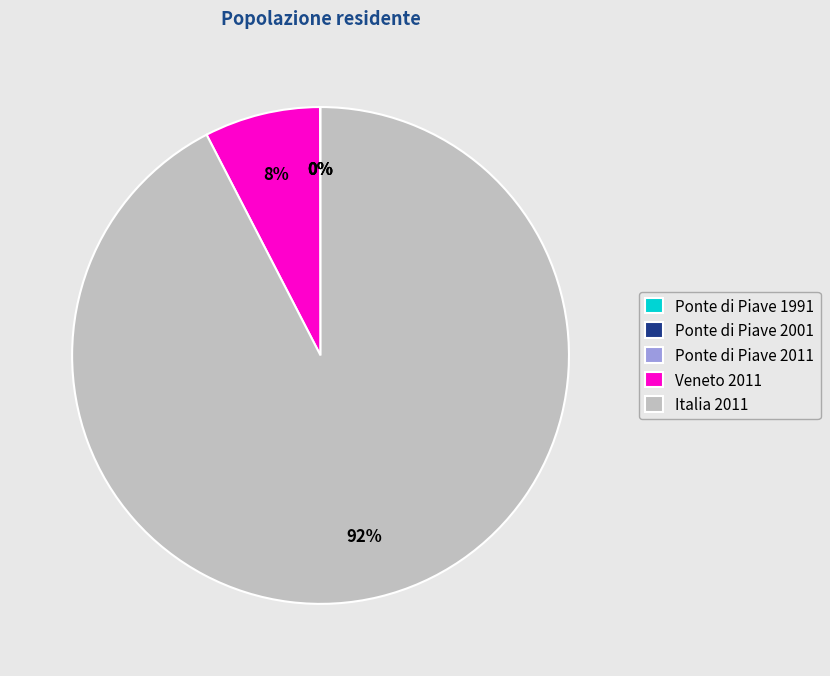

To the nearest percent, what percentage of the pie is Italia 2011?

92%